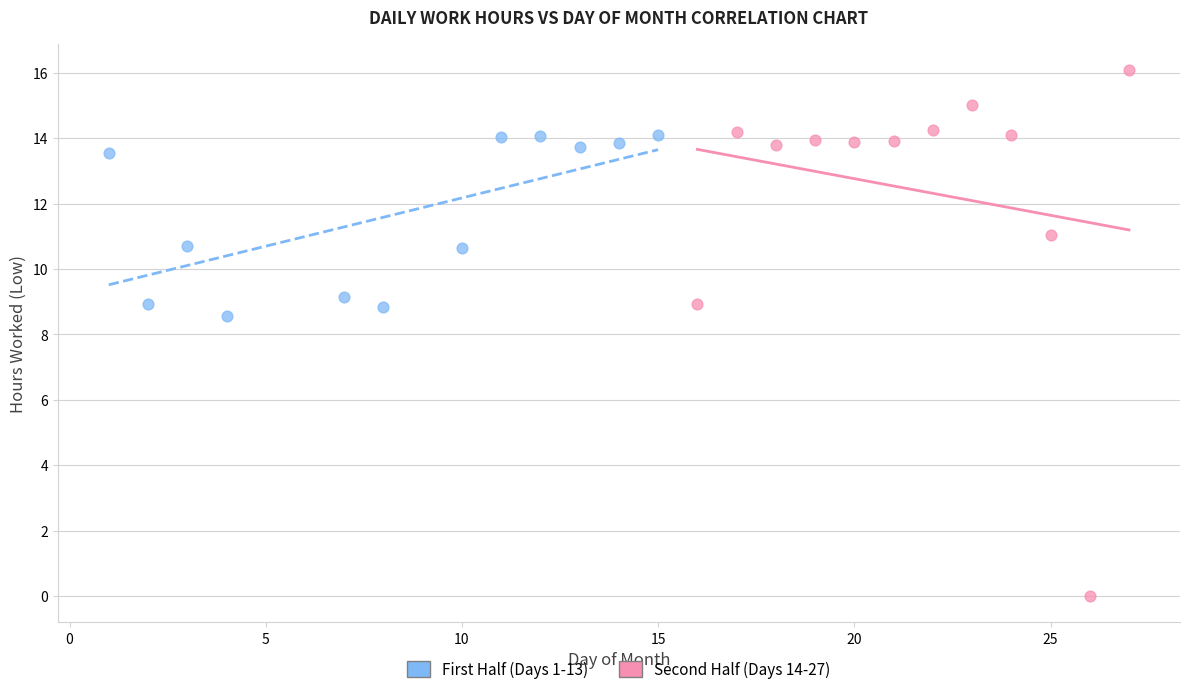

What are all the series names shown in the legend?

First Half (Days 1-13), Second Half (Days 14-27)